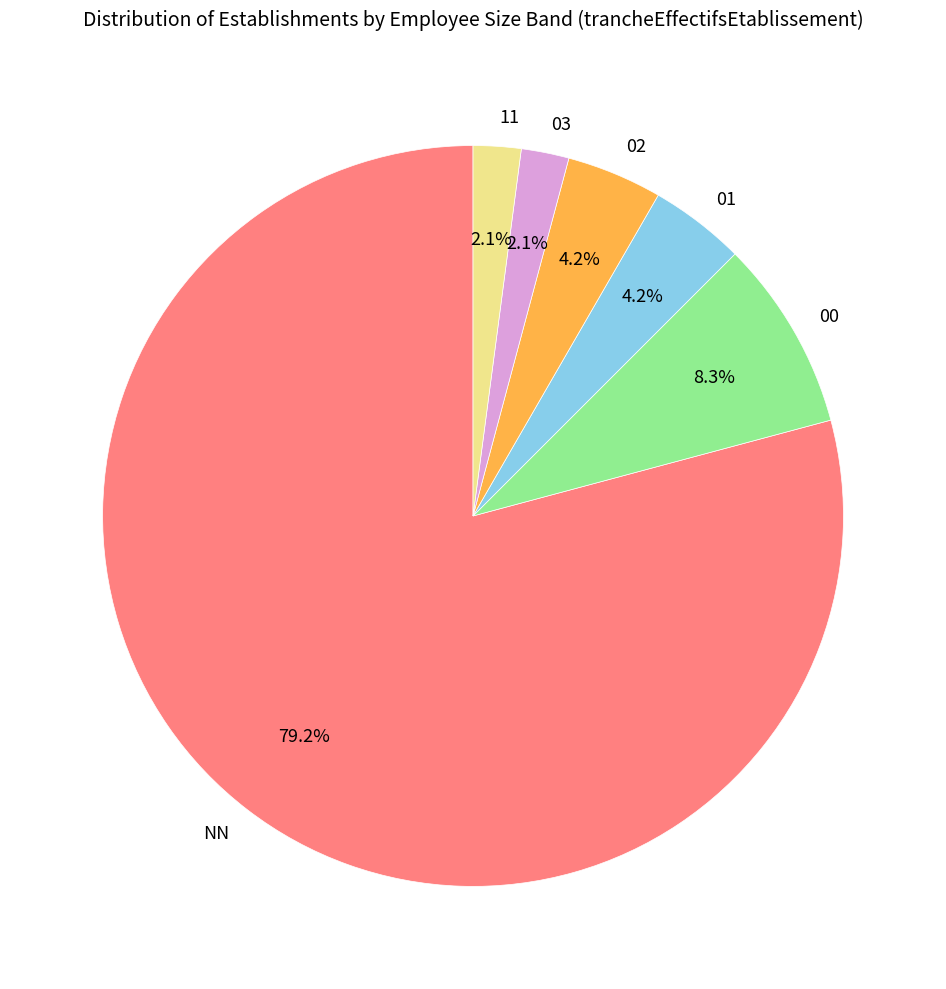

To the nearest percent, what portion does NN represent?

79%